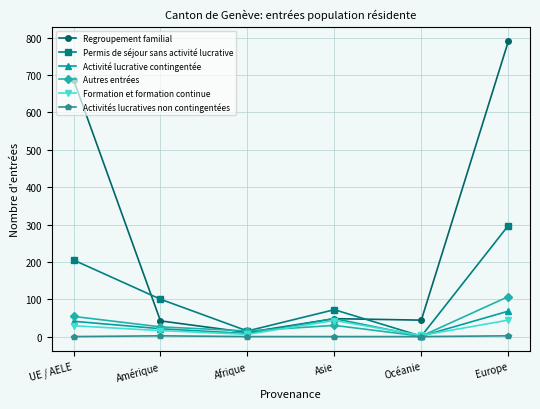

What is the value of the Formation et formation continue point at the 1st from the left?

29